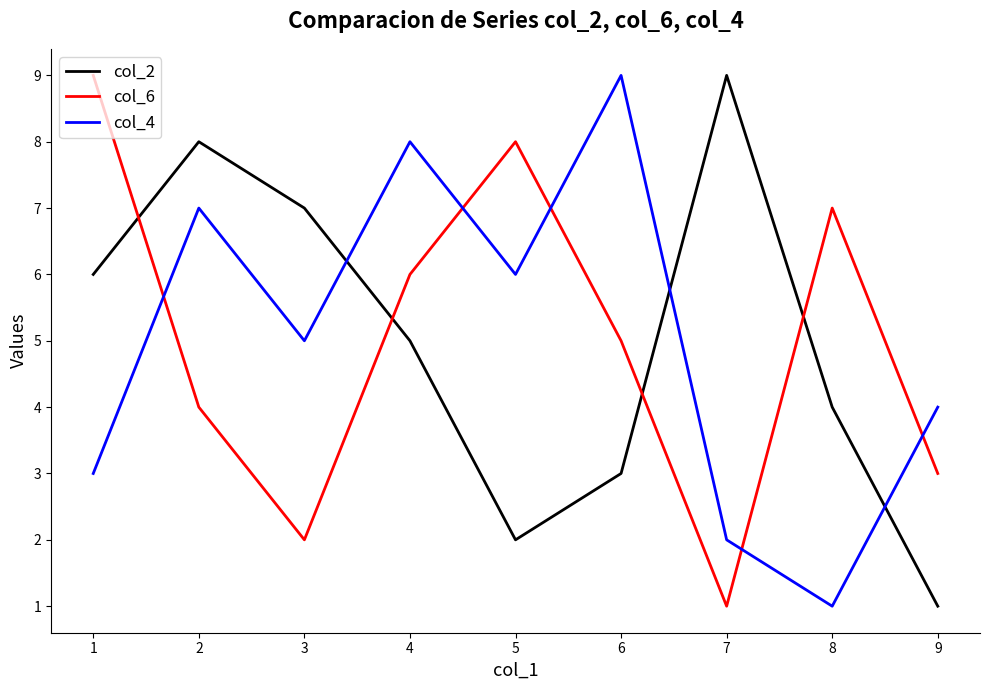

Is the value of col_6 at 3 greater than the value of col_4 at 2?

No